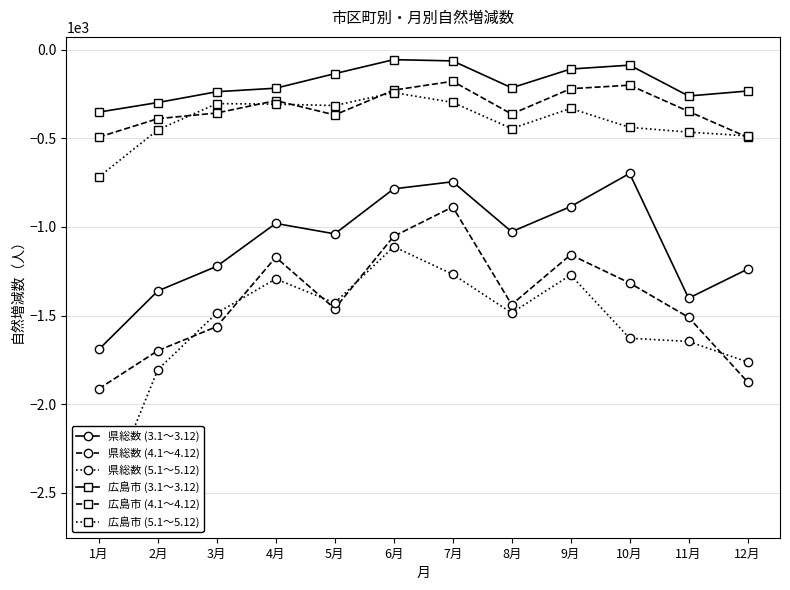

What is the difference between the highest and lowest values at 12月?

1641